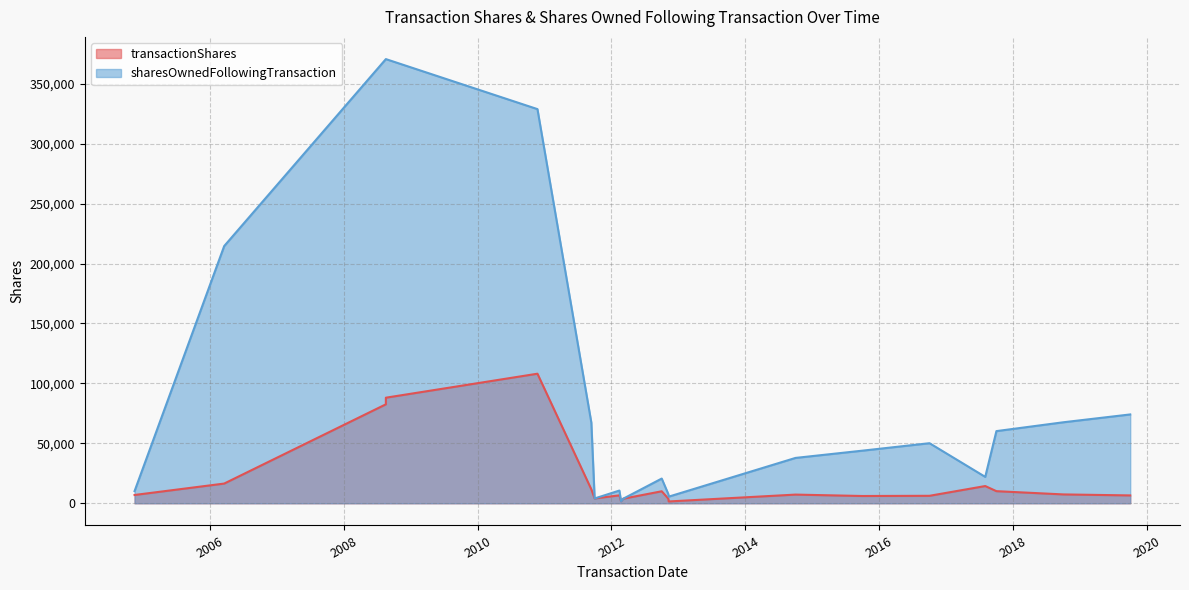

Where does the sharesOwnedFollowingTransaction series first go above 43876?

2006-03-20